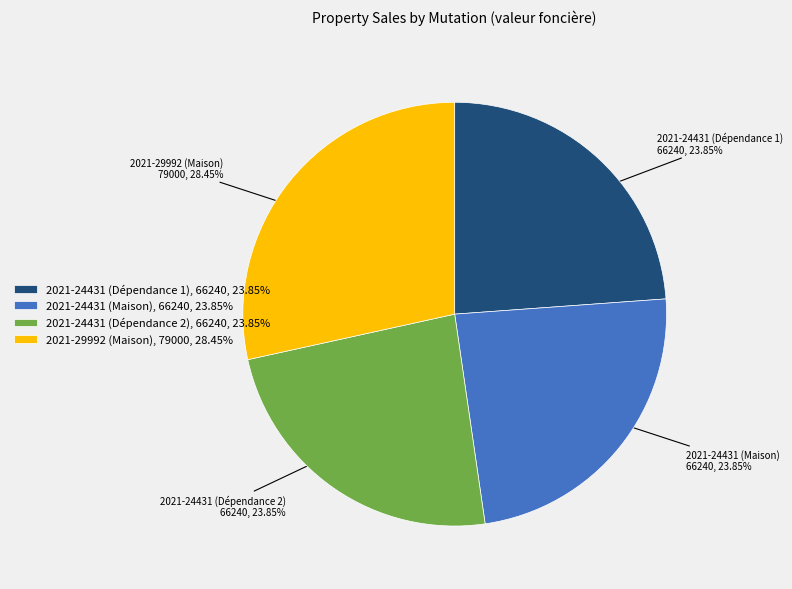

Is it true that 2021-29992 (Maison) is 28% of the pie?

True